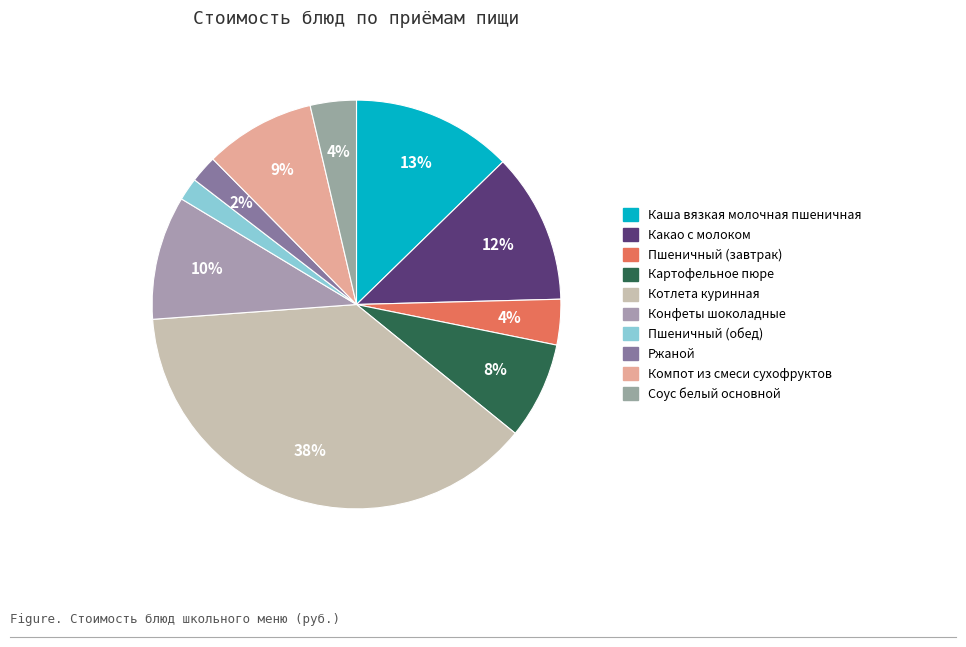

Does Каша вязкая молочная пшеничная account for over 50% of the chart?

No